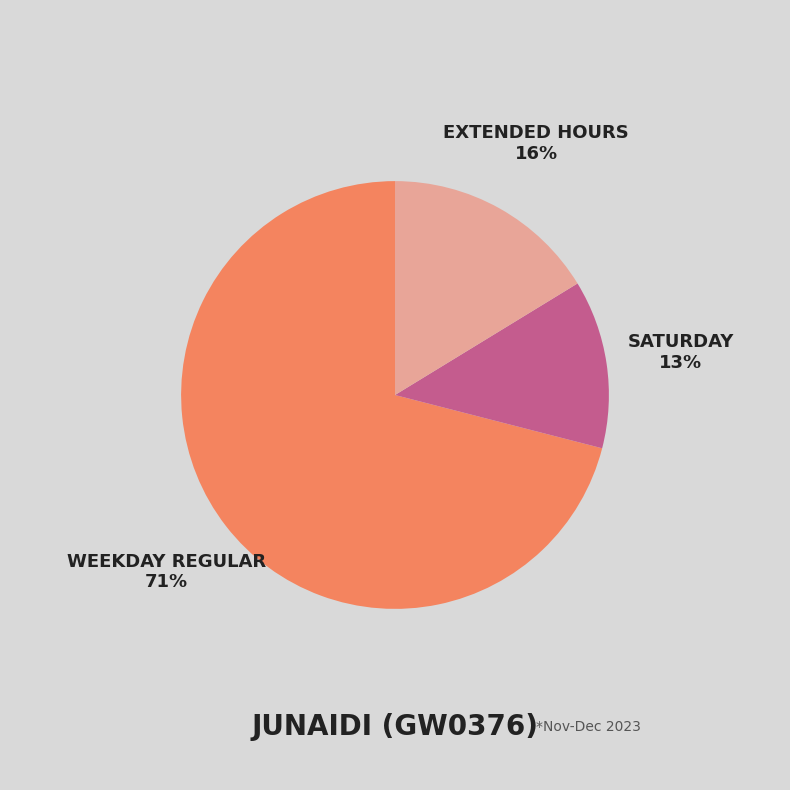

Is there a majority slice in this chart?

Yes